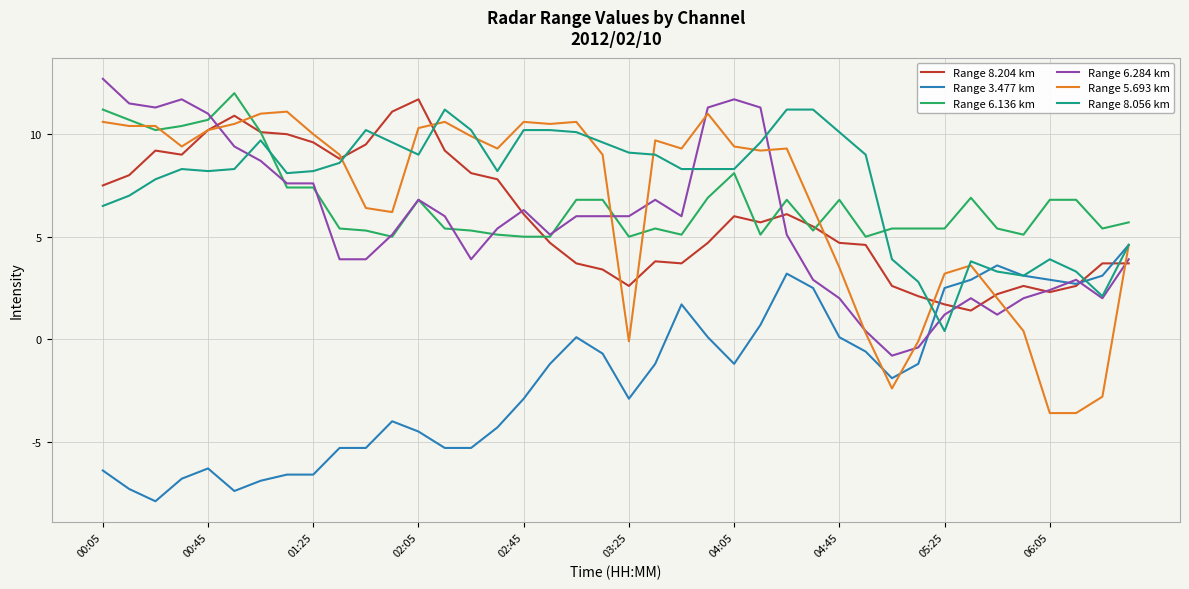

What is the greatest value displayed?

12.7